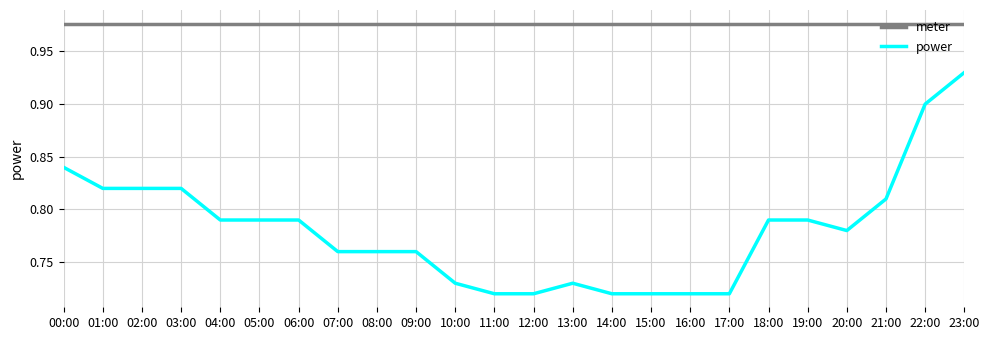

Rank the series by their average value, from lowest to highest.

power, meter